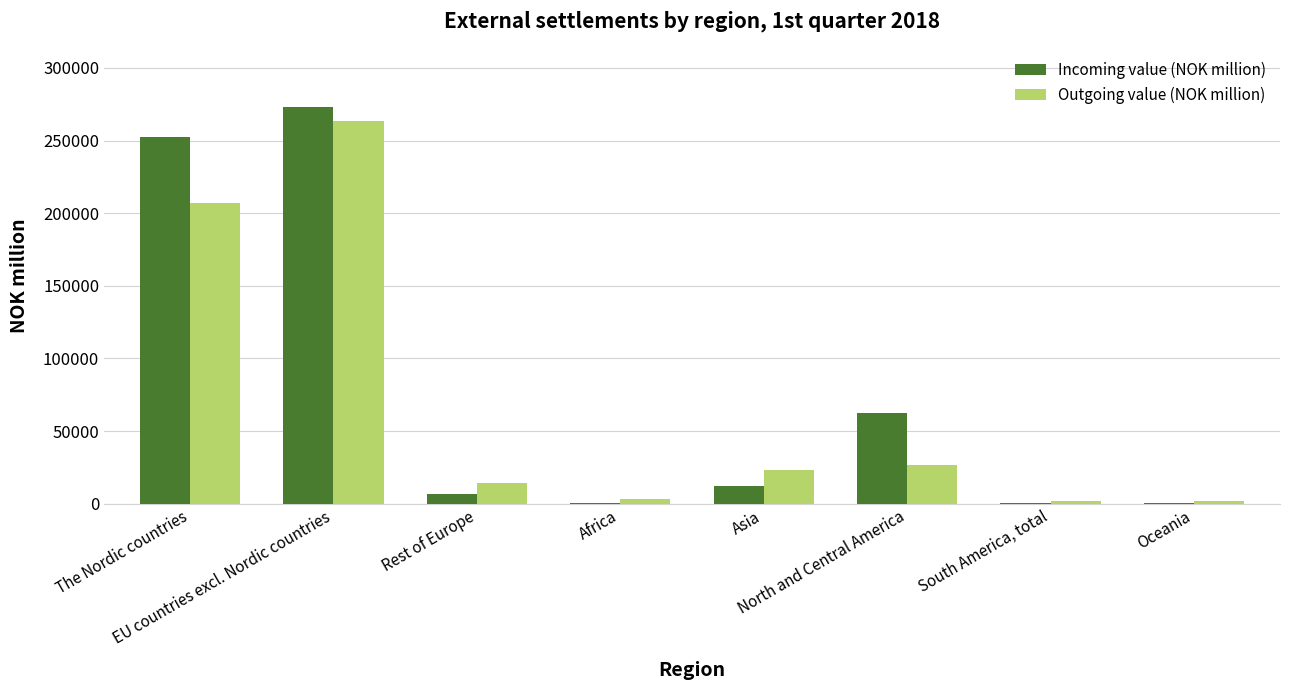

What are all the series names shown in the legend?

Incoming value (NOK million), Outgoing value (NOK million)